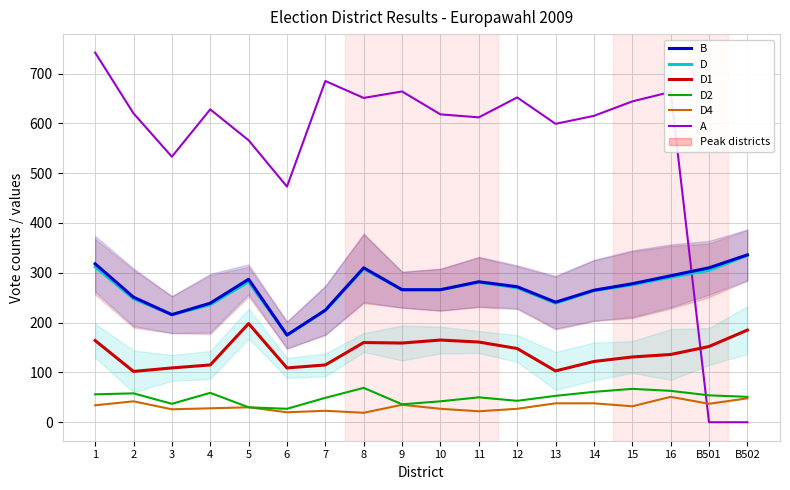

At which label does D2 first exceed 53?

1